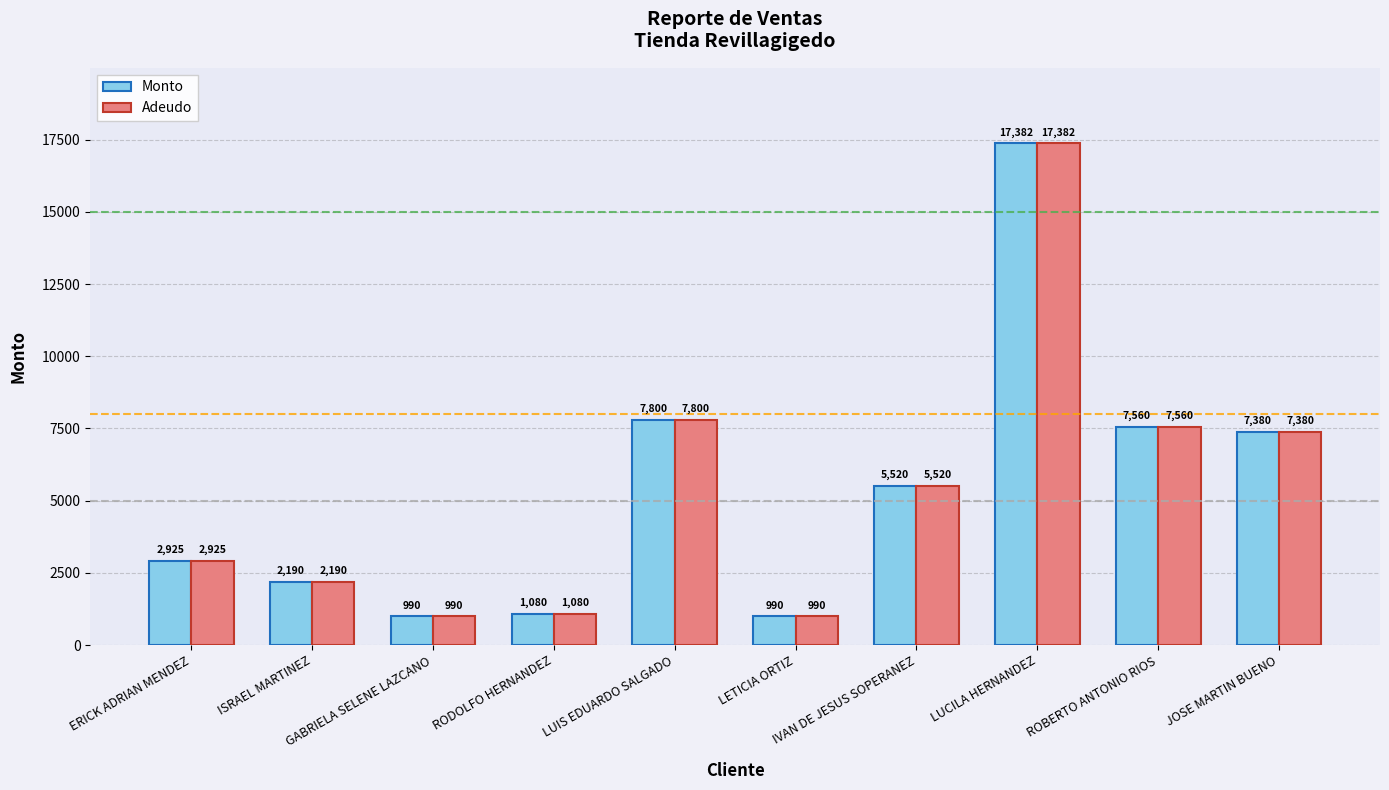

Reading left to right, transcribe all the data shown in this chart.

Monto: 2925	2190	990	1080	7800	990	5520	17382	7560	7380
Adeudo: 2925	2190	990	1080	7800	990	5520	17382	7560	7380